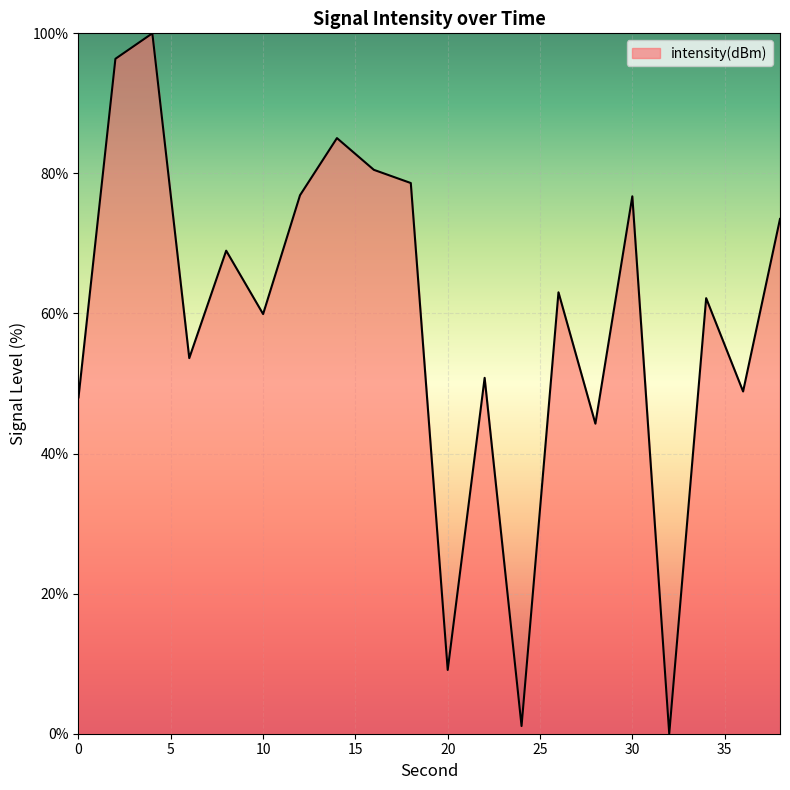

What is the greatest value displayed?

100.0